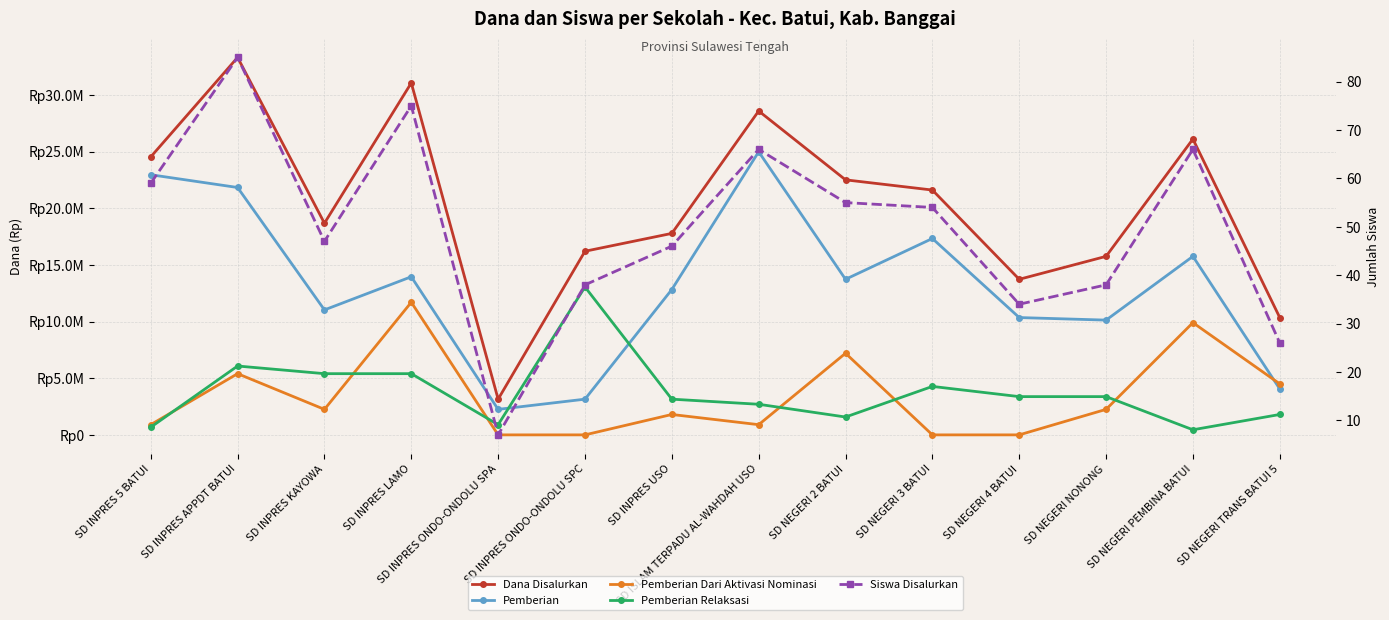

Reading left to right, what are all the values shown in this chart?

Dana Disalurkan: 24525000	33300000	18675000	31050000	3150000	16200000	17775000	28575000	22500000	21600000	13725000	15750000	26100000	10350000
Pemberian: 22950000	21825000	11025000	13950000	2250000	3150000	12825000	24975000	13725000	17325000	10350000	10125000	15750000	4050000
Pemberian Dari Aktivasi Nominasi: 900000	5400000	2250000	11700000	0	0	1800000	900000	7200000	0	0	2250000	9900000	4500000
Pemberian Relaksasi: 675000	6075000	5400000	5400000	900000	13050000	3150000	2700000	1575000	4275000	3375000	3375000	450000	1800000
Siswa Disalurkan: 59	85	47	75	7	38	46	66	55	54	34	38	66	26